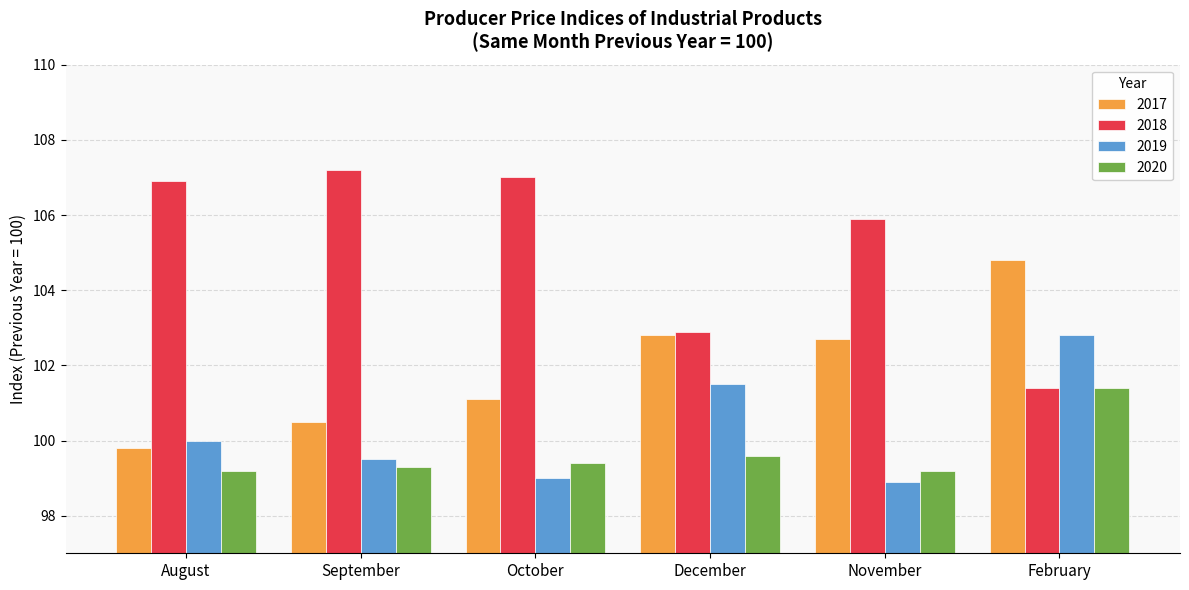

Reading left to right, transcribe all the data shown in this chart.

2017: 99.8	100.5	101.1	102.8	102.7	104.8
2018: 106.9	107.2	107.0	102.9	105.9	101.4
2019: 100.0	99.5	99.0	101.5	98.9	102.8
2020: 99.2	99.3	99.4	99.6	99.2	101.4